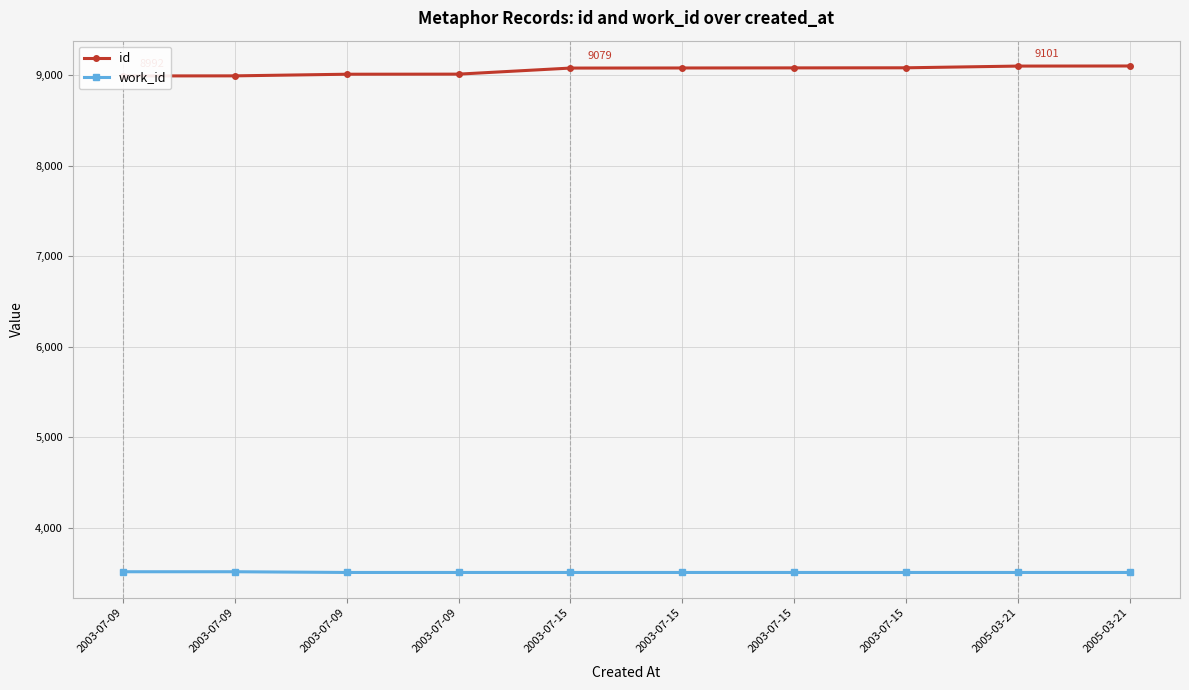

Rank the series at 2003-07-09 from highest to lowest value.

id, work_id